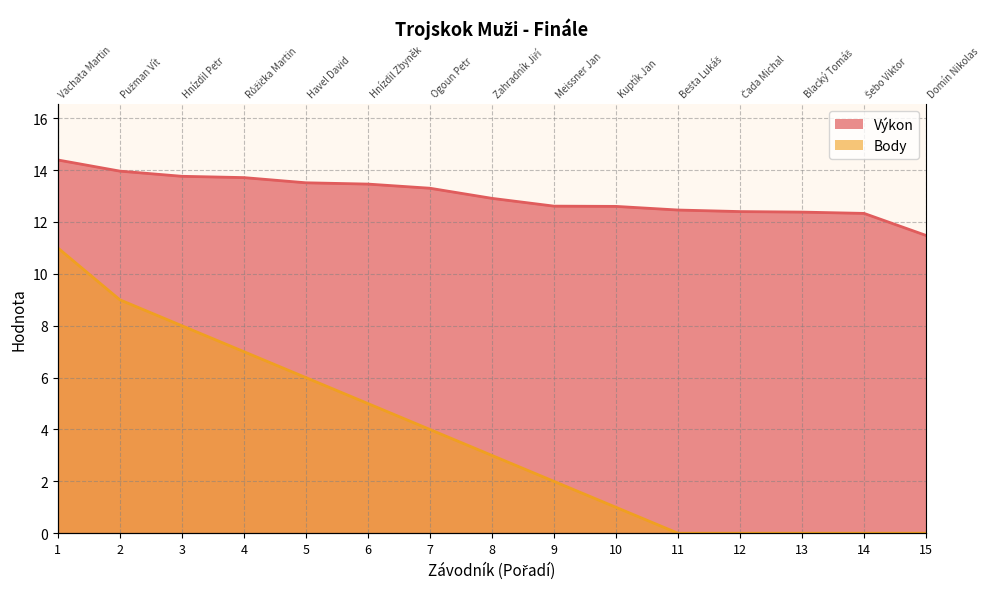

At which category does the chart reach its minimum across all series?

11